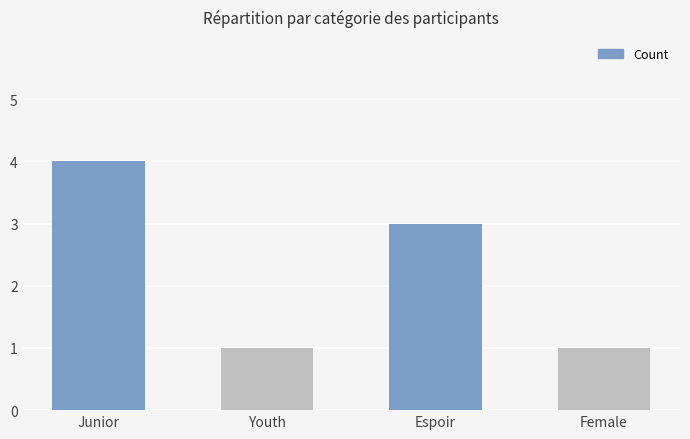

Which has a higher value, Junior or Youth?

Junior